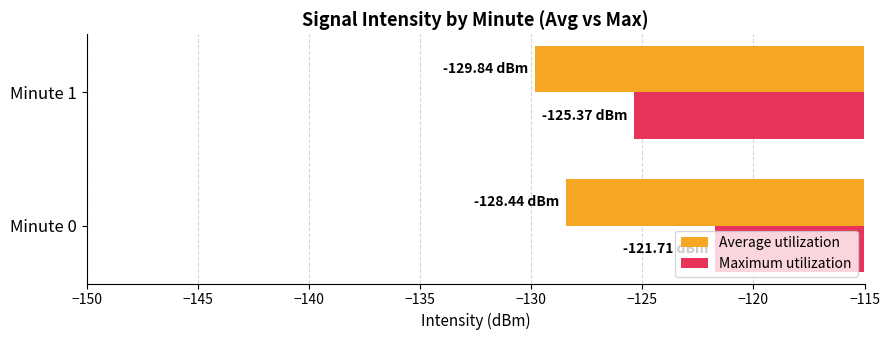

List the series in order of their peak value, highest first.

Maximum utilization, Average utilization